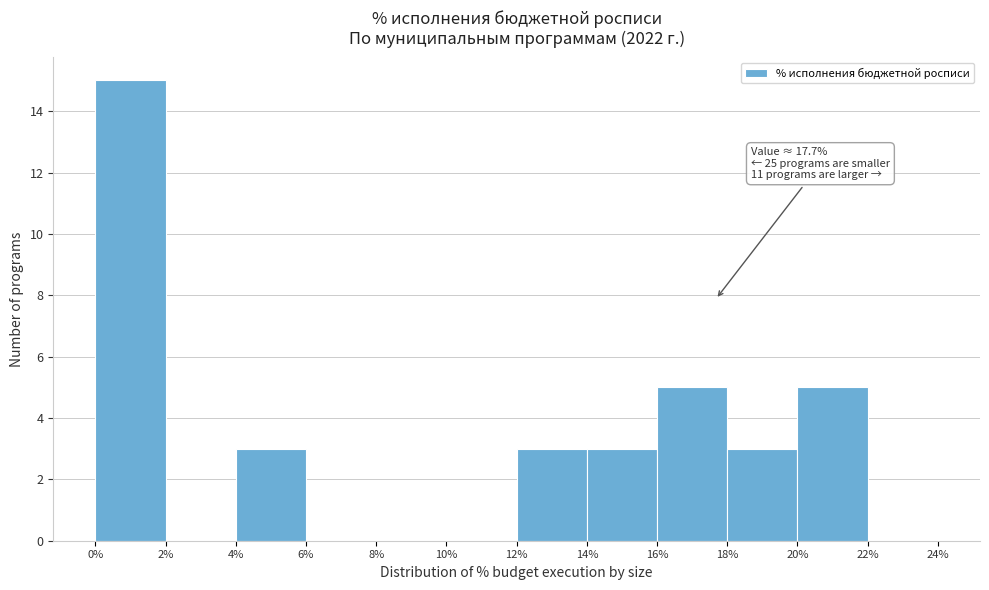

Which range on the x-axis has the tallest bar?

0% to 2%